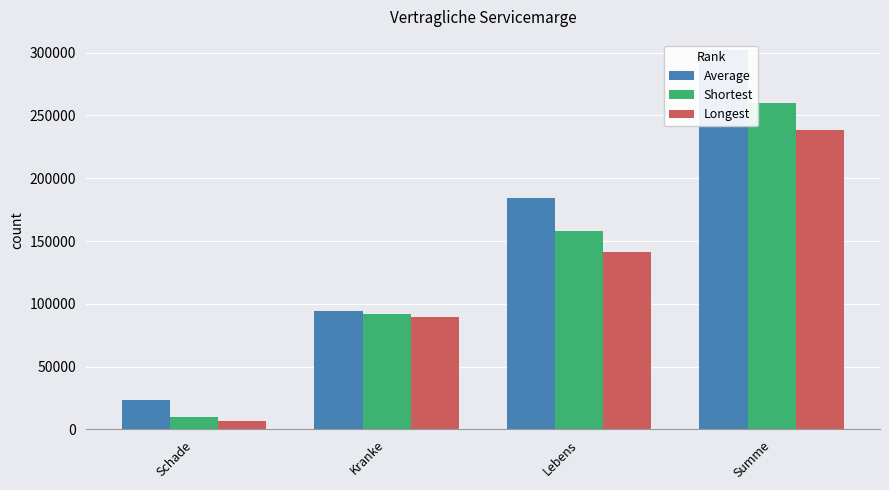

At which label does Average reach its peak?

Summe